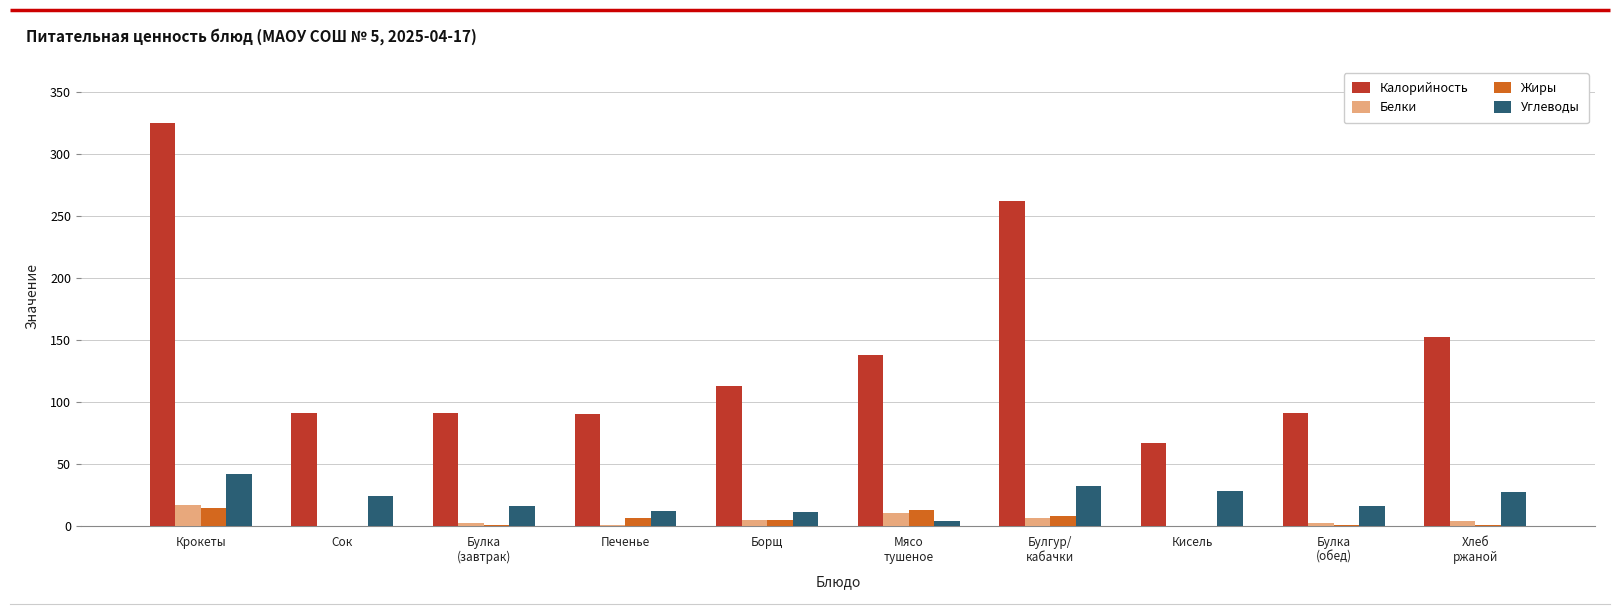

True or false: Жиры has a value of 0 at Кисель.

True